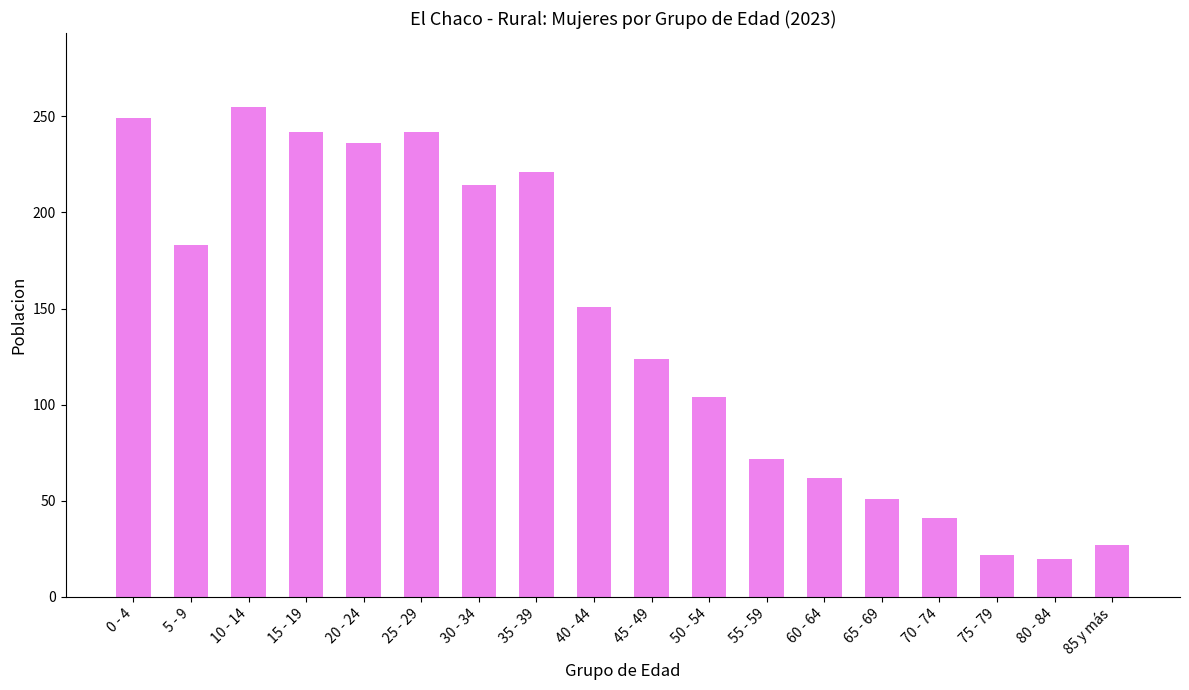

How many data points does each series have?

18